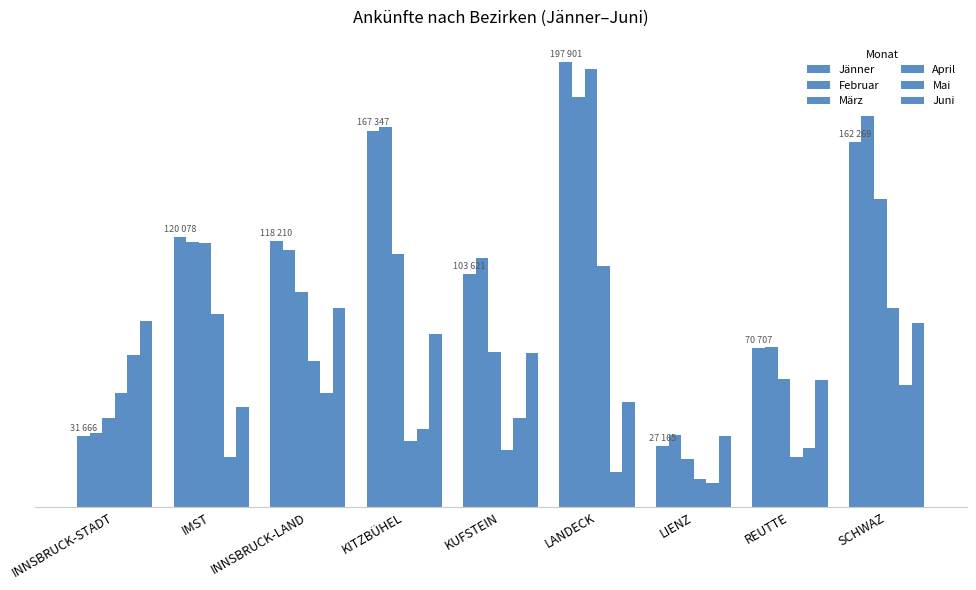

What is the difference between the highest and lowest values at REUTTE?

48914